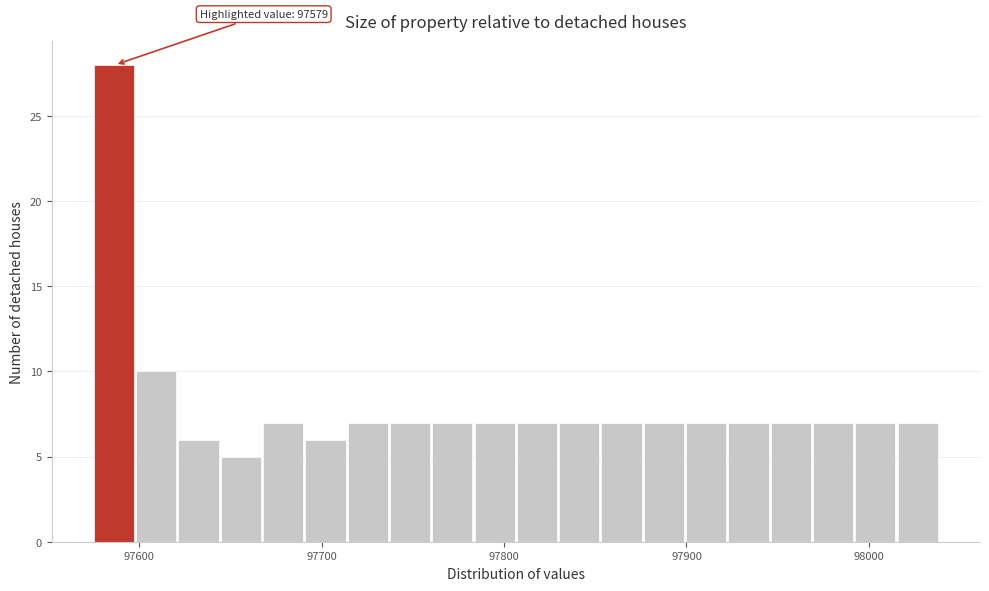

Around what value on the x-axis is the tallest bar? Give the approximate position of its centre, as read against the axis.

97590